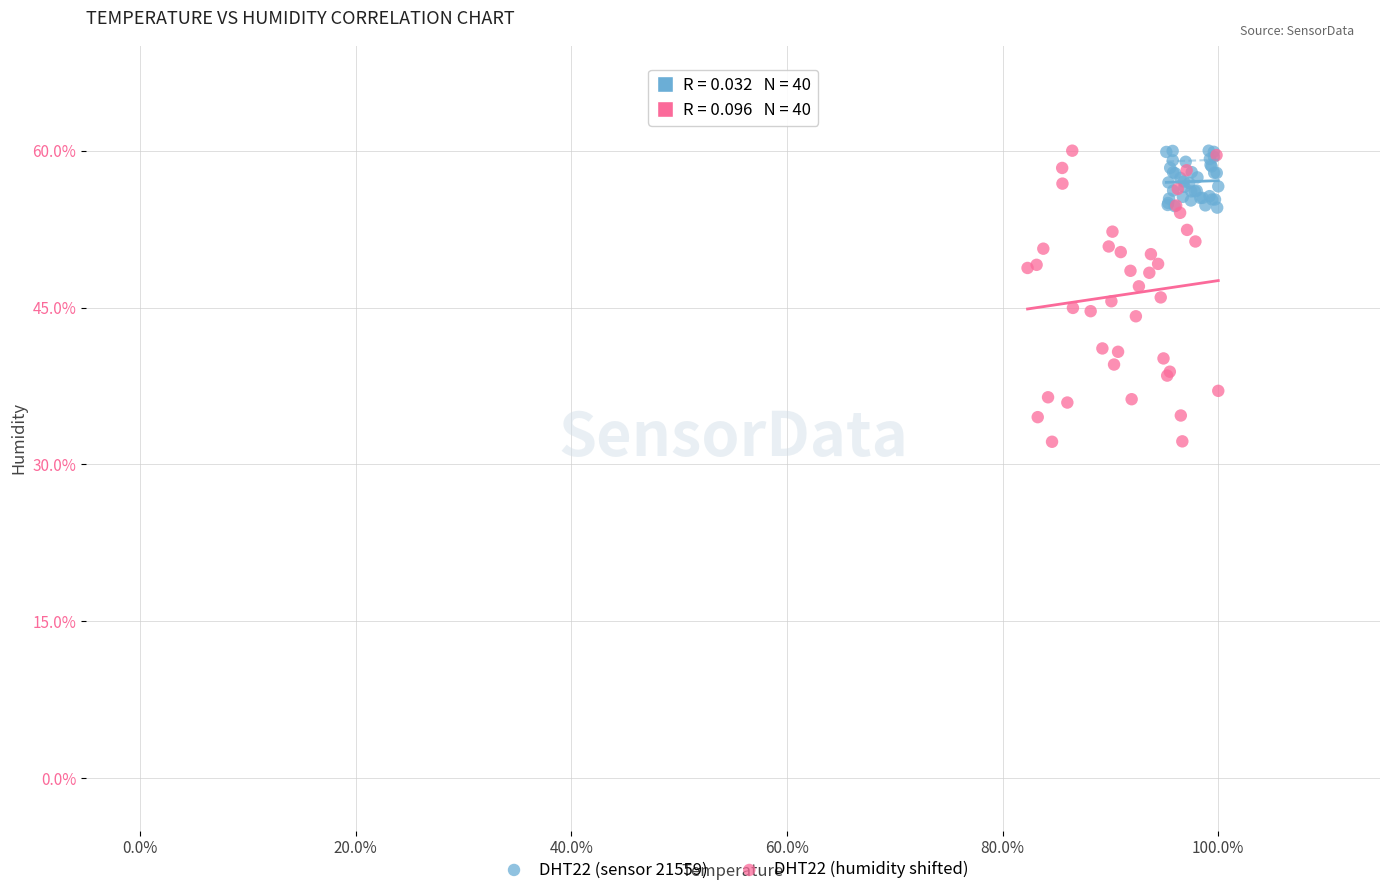

What are all the series names shown in the legend?

DHT22 (sensor 21559), DHT22 (humidity shifted)